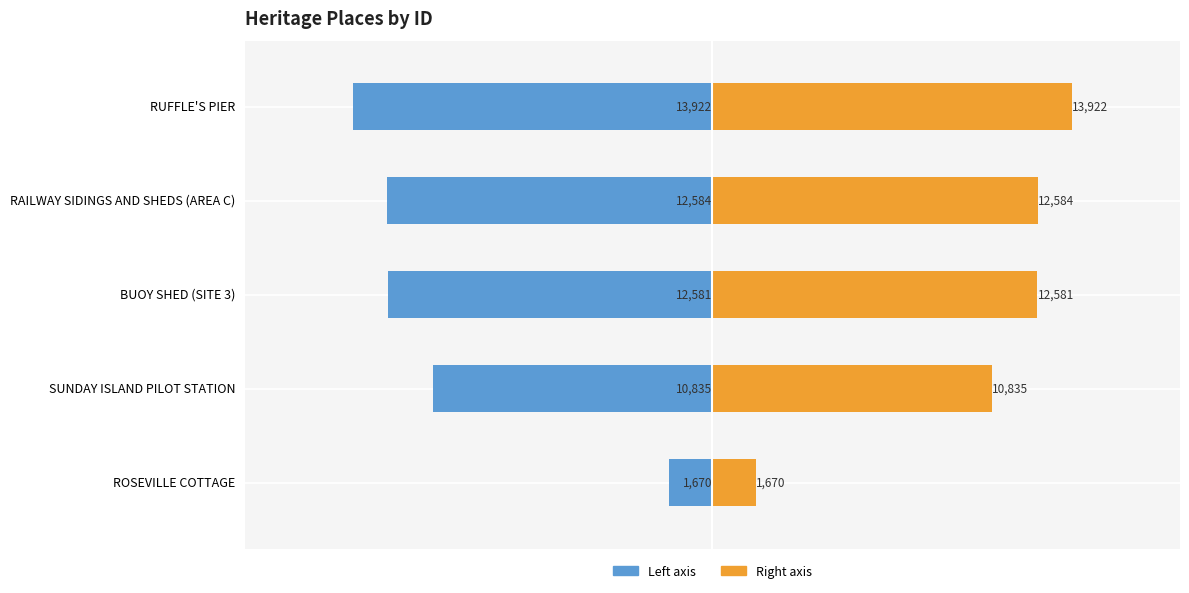

The ID (left) series shows -10835 at SUNDAY ISLAND PILOT STATION. True or false?

True